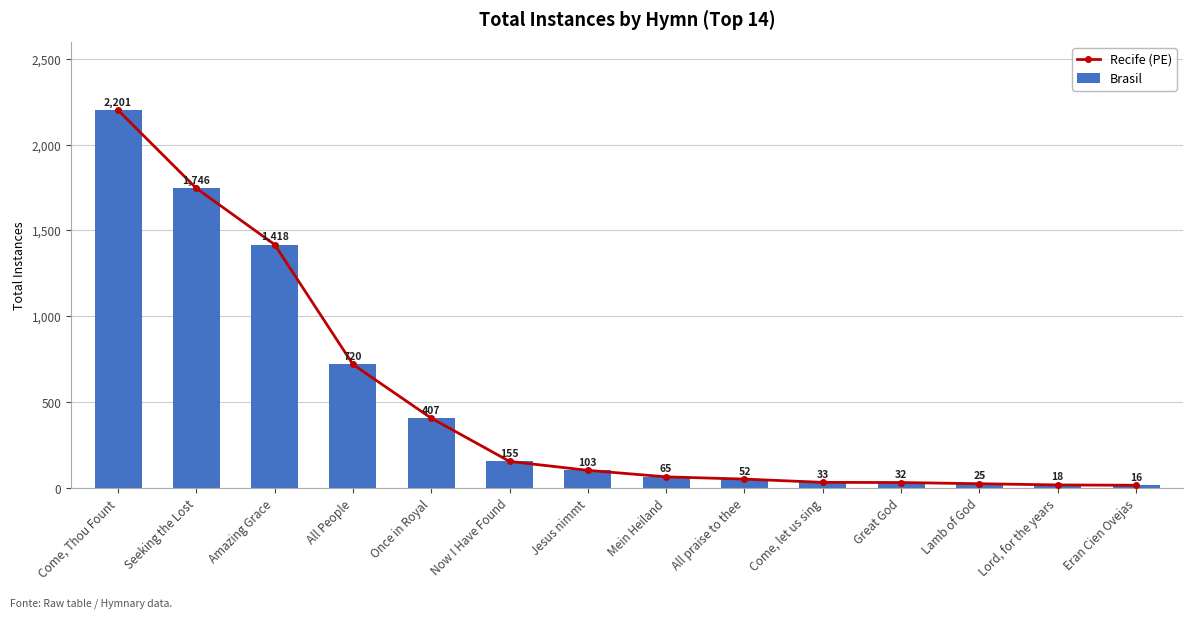

What is the maximum value shown in the chart?

2201